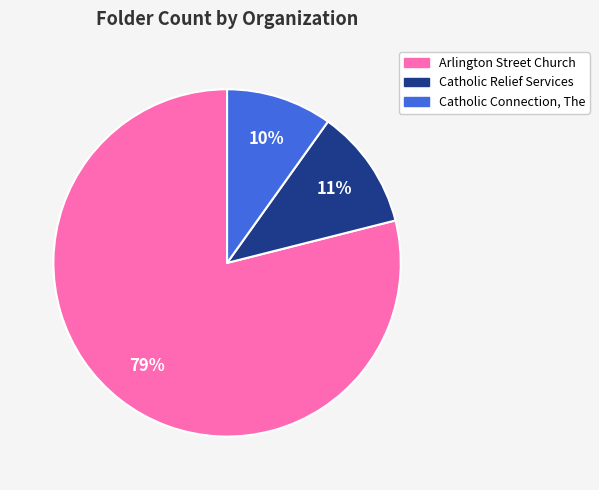

Is there a majority slice in this chart?

Yes